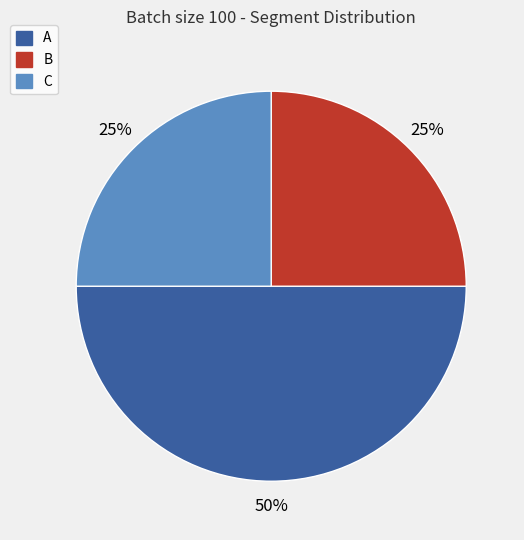

The B slice represents 25% of the pie. True or false?

True